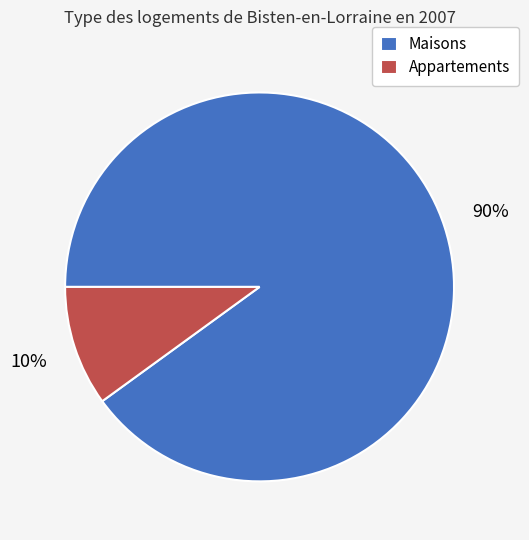

What is the ratio of the value at Maisons to the value at Appartements?

9.0